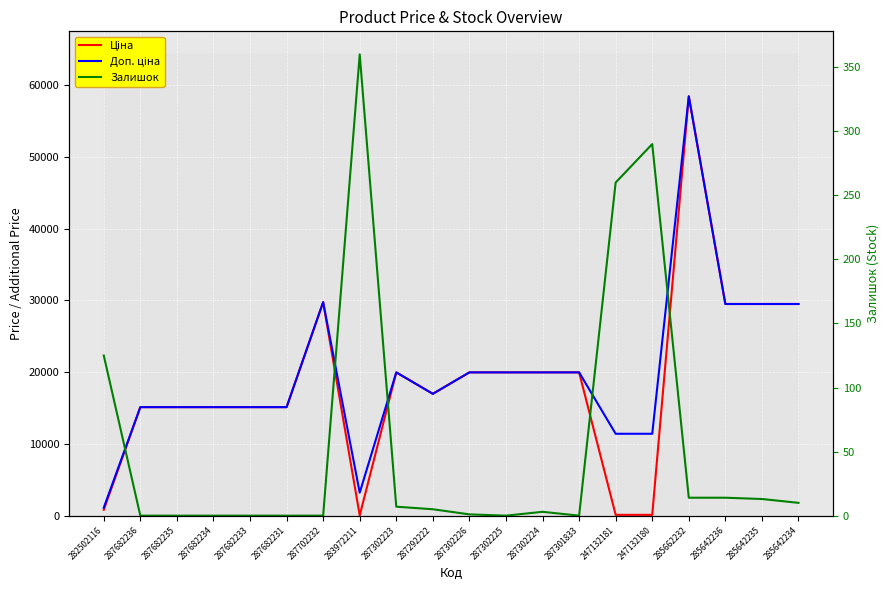

True or false: Залишок has more than 1 points higher than both neighbors.

True